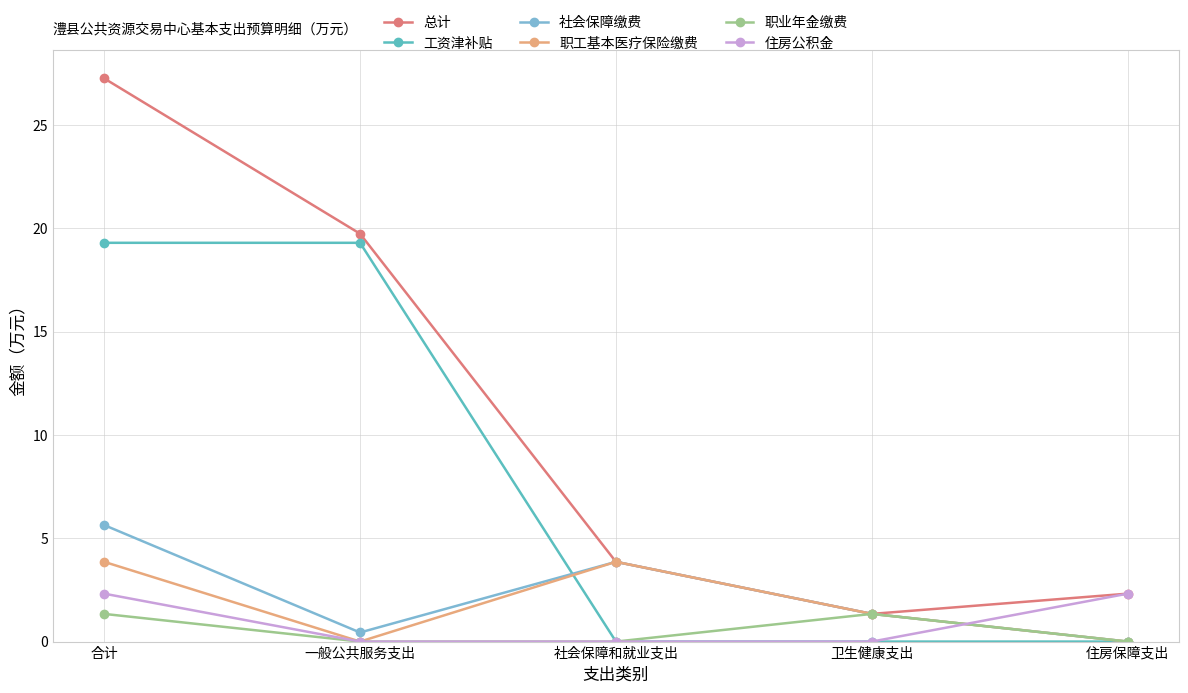

Reading left to right, extract all data points from this chart.

总计: 27.3	19.7	3.9	1.3	2.3
工资津补贴: 19.3	19.3	0.0	0.0	0.0
社会保障缴费: 5.6	0.4	3.9	1.3	0.0
职工基本医疗保险缴费: 3.9	0.0	3.9	1.3	0.0
职业年金缴费: 1.3	0.0	0.0	1.3	0.0
住房公积金: 2.3	0.0	0.0	0.0	2.3